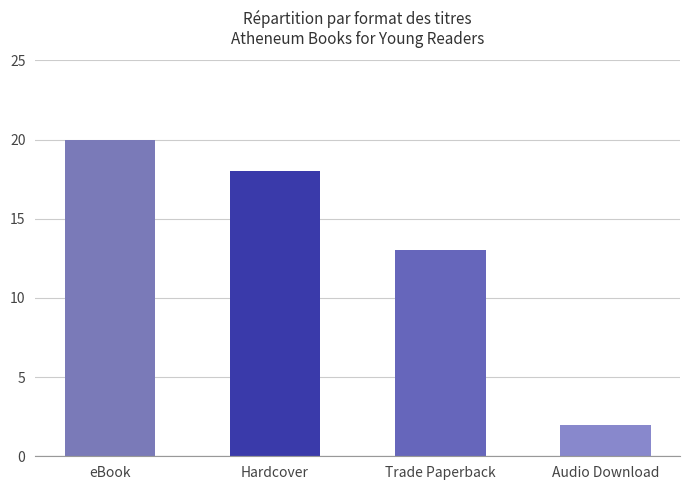

Count the values in the range 13 to 20.

3